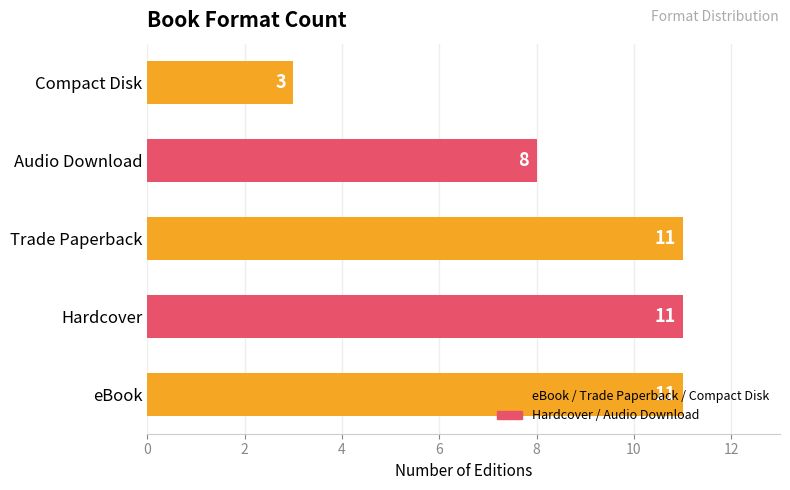

What is the ratio of the value at Trade Paperback to the value at Hardcover?

1.0